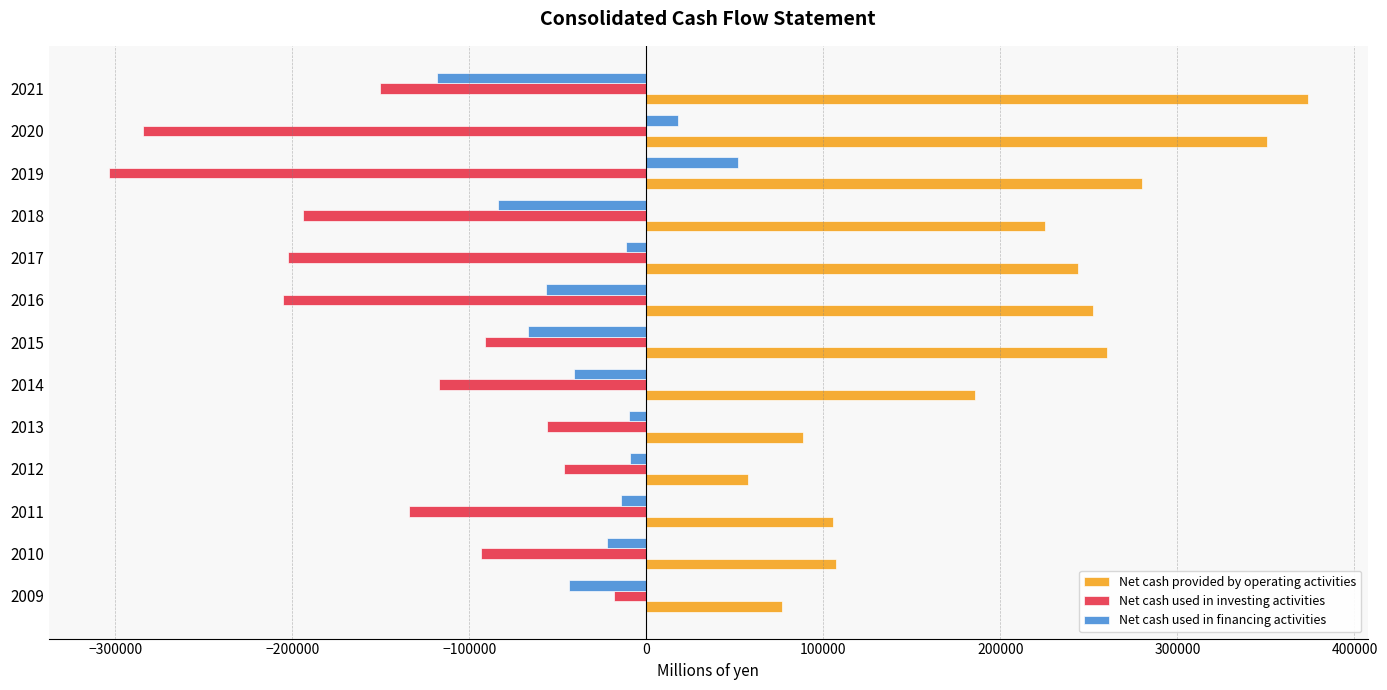

What is the difference between the highest and lowest values at 2020?

634765